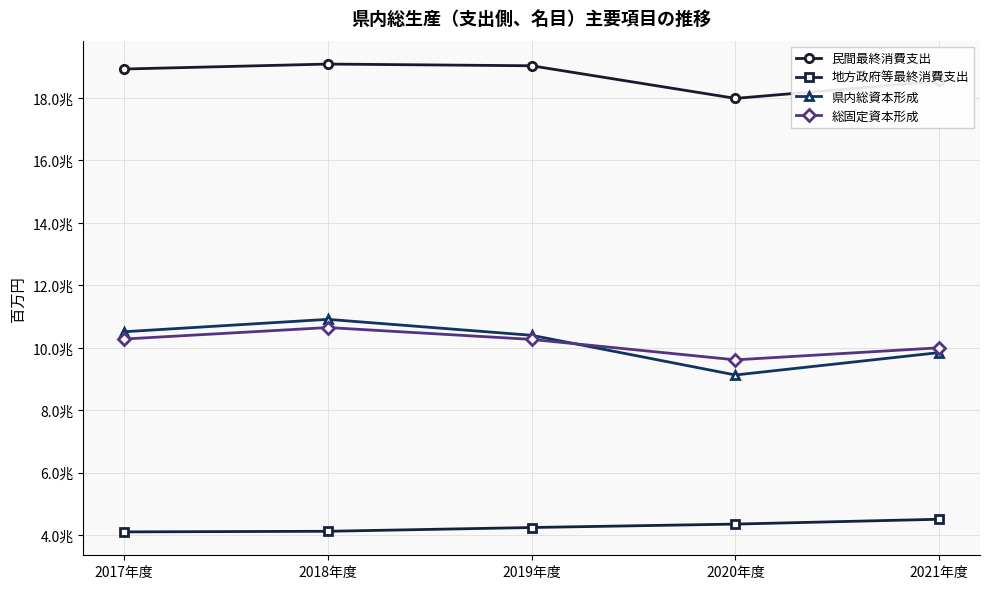

What is the minimum value shown in the chart?

4104412